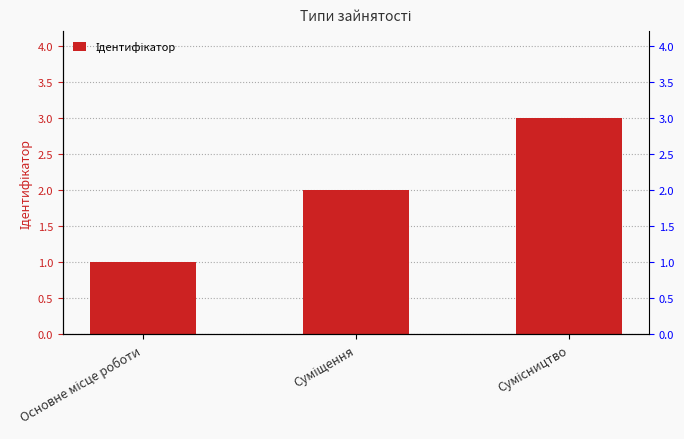

What is the difference between the values at Основне місце роботи and Сумісництво?

2